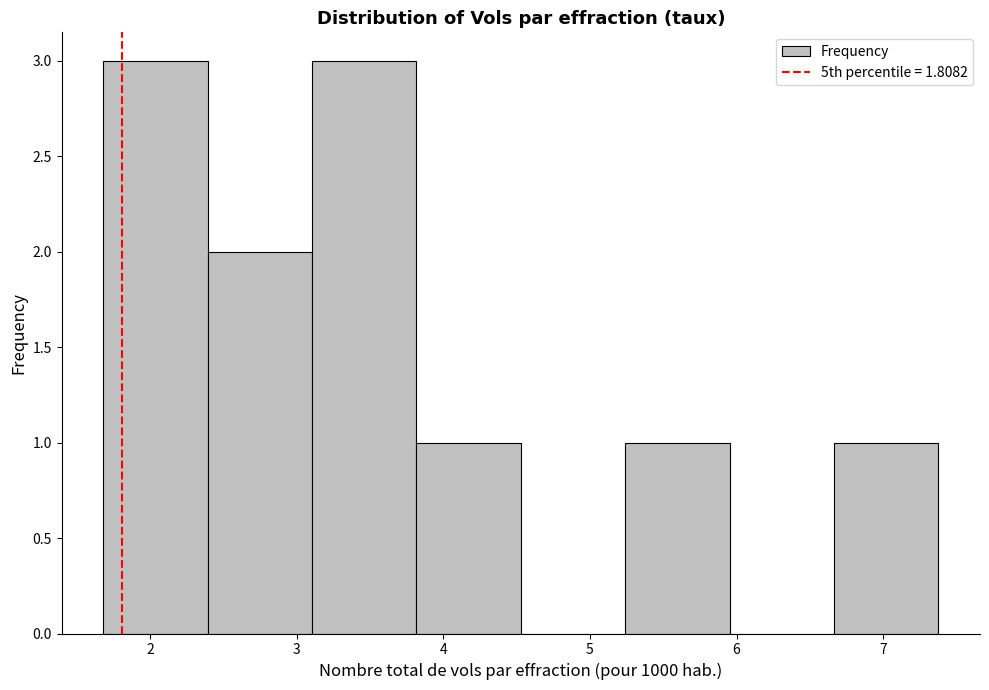

What is the height of the bar covering 3.1 to 3.8 on the x-axis? Neither the bar edges nor the heights are printed on the chart, so give them approximately, as read against the axes.

3